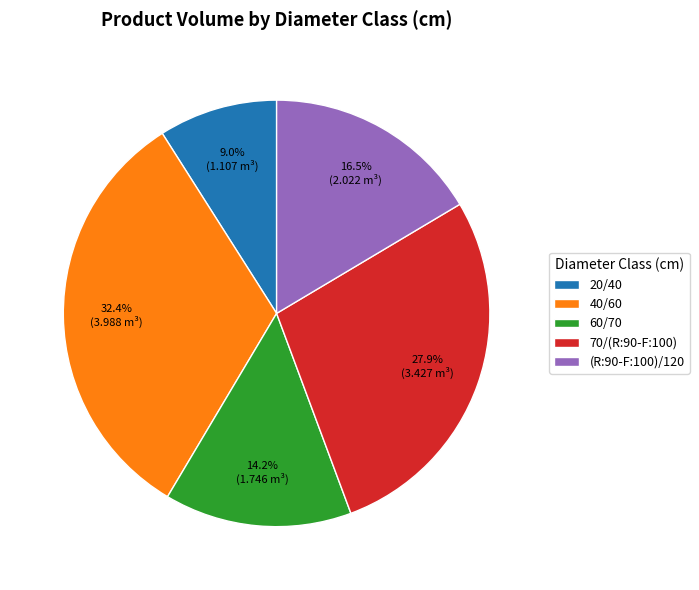

Is it true that 60/70 is 14% of the pie?

True